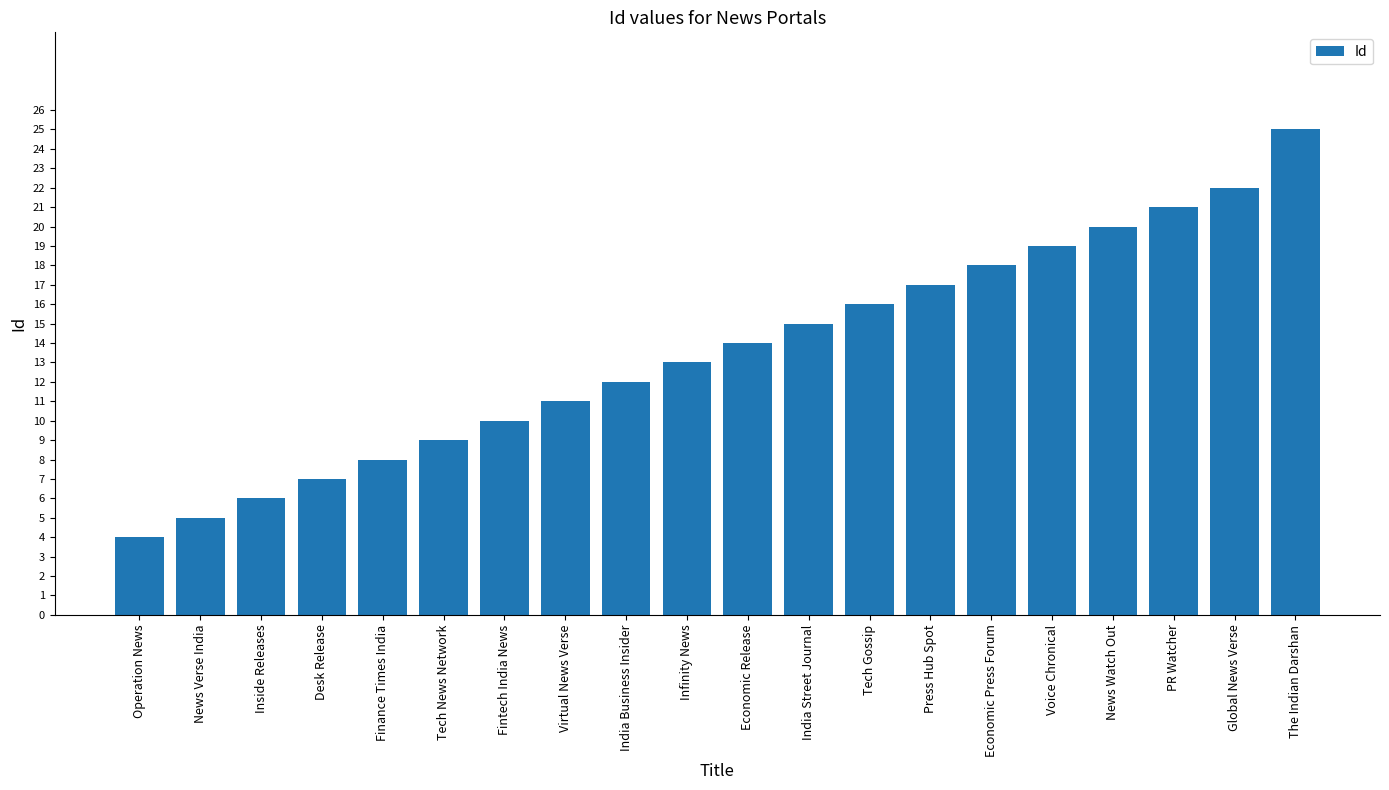

Approximately how many times larger is the value at Desk Release compared to India Street Journal?

0.5